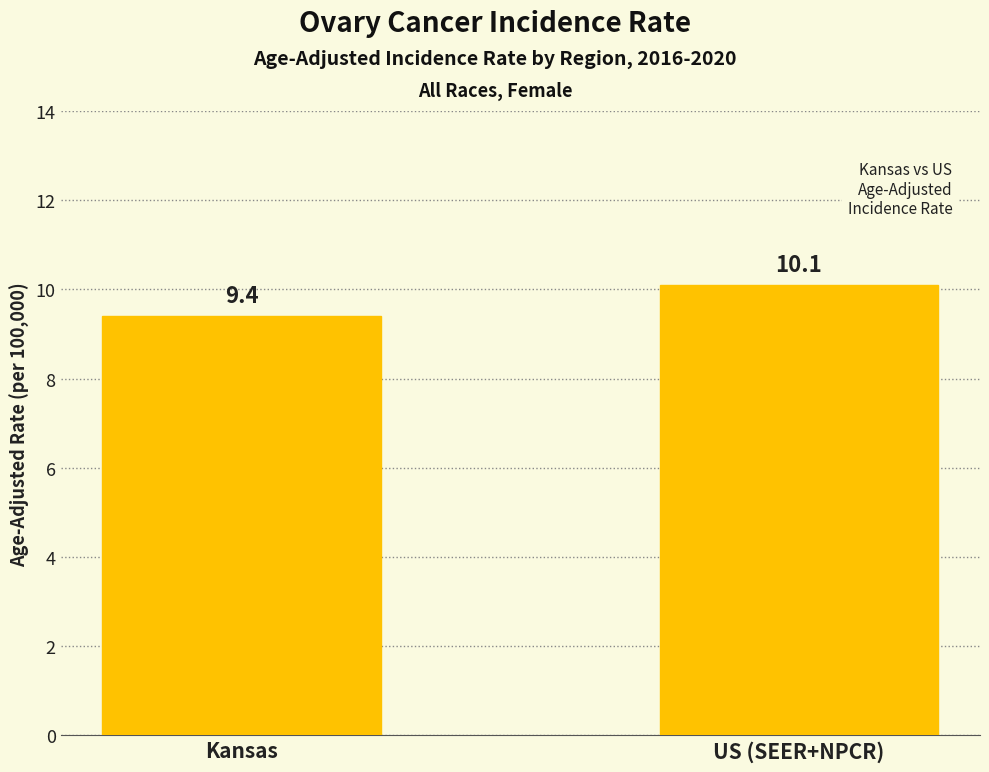

What is the smallest value displayed?

9.4